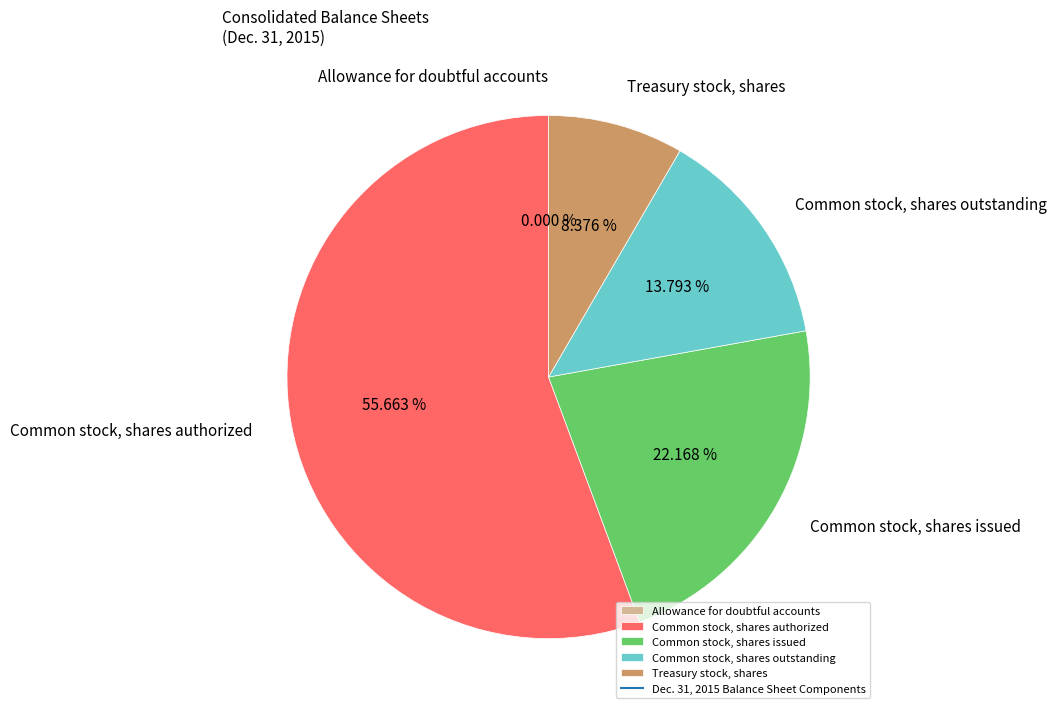

Which slice is the largest?

Common stock, shares authorized